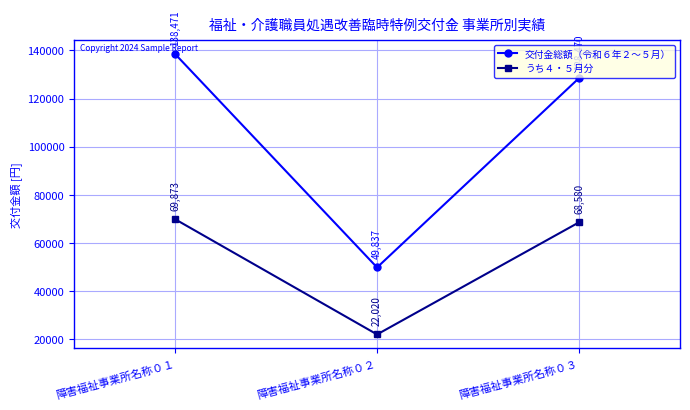

What value does the うち４・５月分 series have at 障害福祉事業所名称０２?

22020